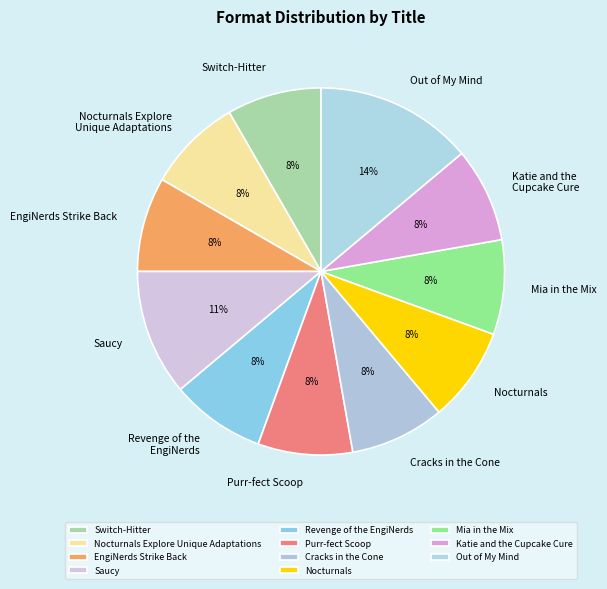

To the nearest percent, what is the average slice percentage?

9%